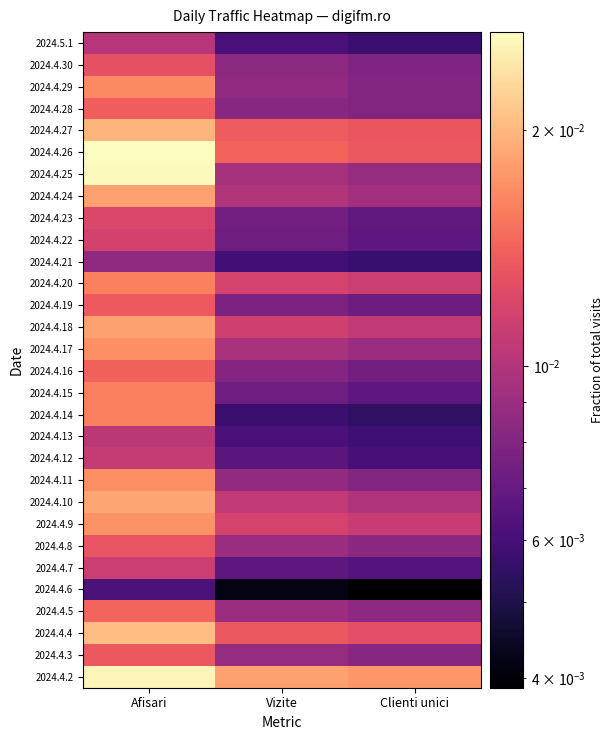

At Vizite, list the series in order from largest to smallest.

2024.4.2, 2024.4.26, 2024.4.27, 2024.4.4, 2024.4.20, 2024.4.9, 2024.4.18, 2024.4.10, 2024.4.24, 2024.4.17, 2024.4.25, 2024.4.8, 2024.4.5, 2024.4.3, 2024.4.11, 2024.4.29, 2024.4.30, 2024.4.28, 2024.4.16, 2024.4.19, 2024.4.23, 2024.4.22, 2024.4.15, 2024.4.7, 2024.4.12, 2024.4.13, 2024.5.1, 2024.4.21, 2024.4.14, 2024.4.6